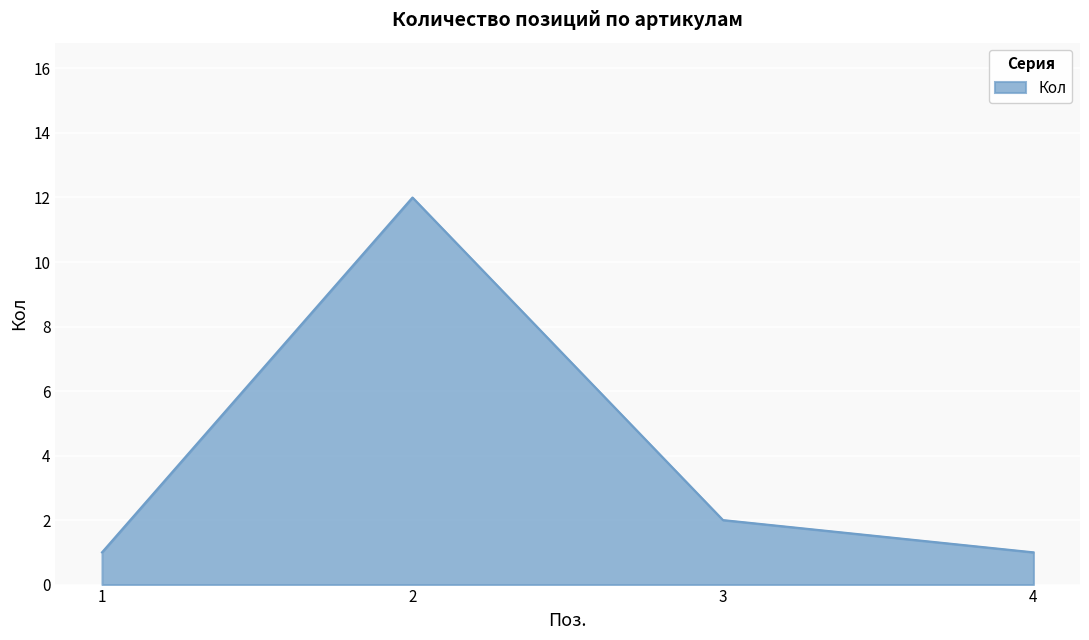

At which category does the data reach its first local peak?

2